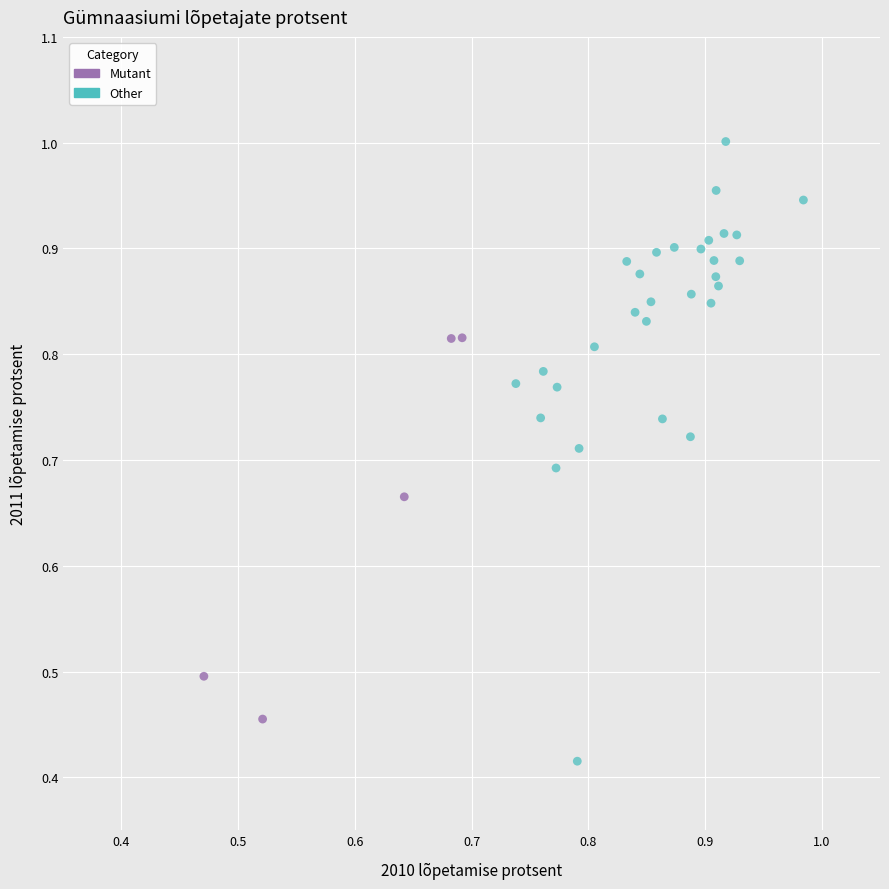

Which series has the widest spread of Y values?

Other